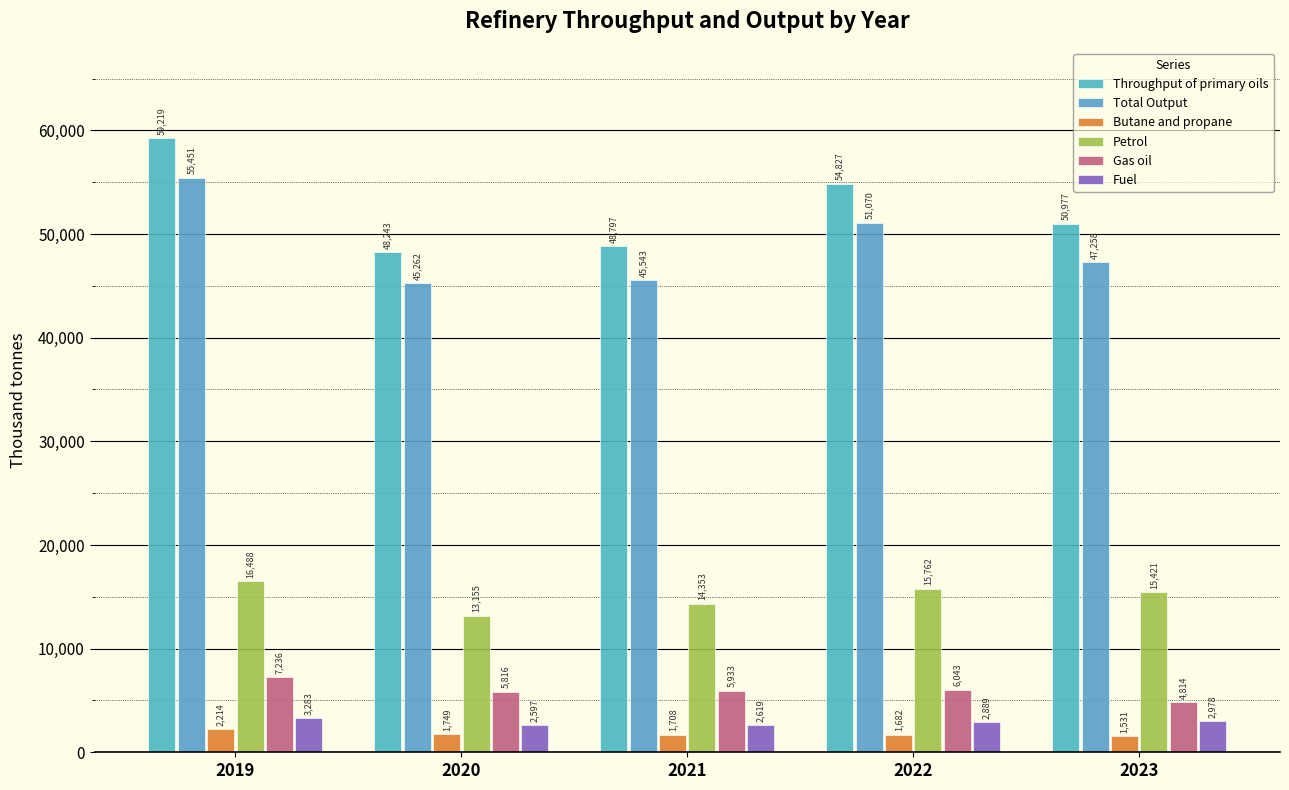

At which label does Total Output first exceed 47257?

2019